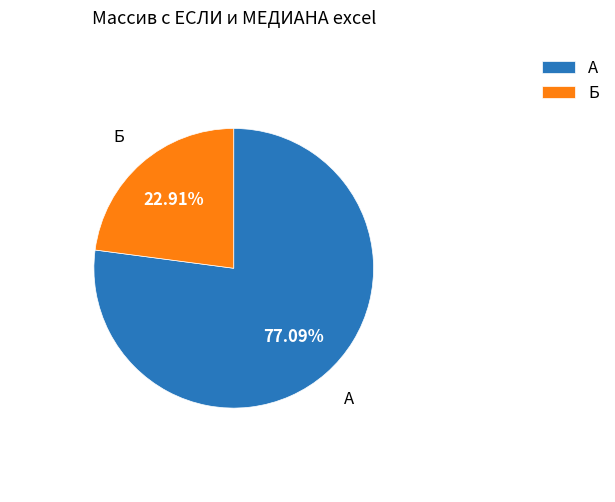

Which has a higher value, А or Б?

А